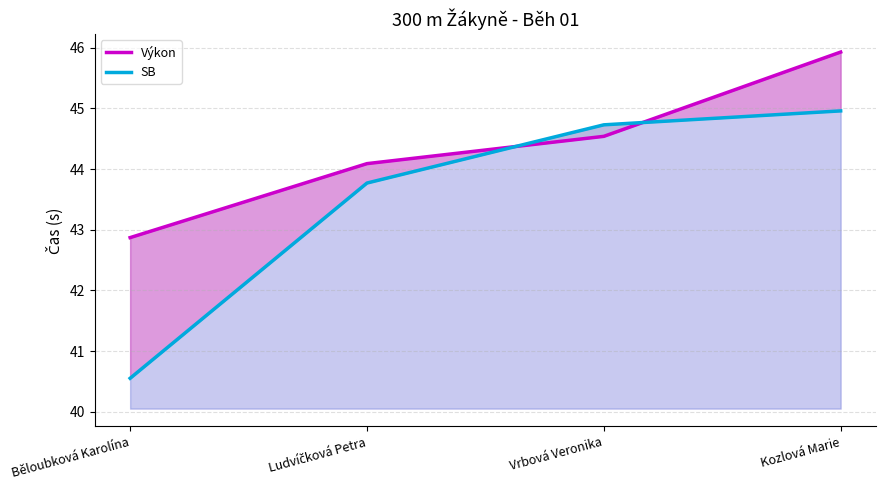

What is the label of the 4th point from the right?

Běloubková Karolína